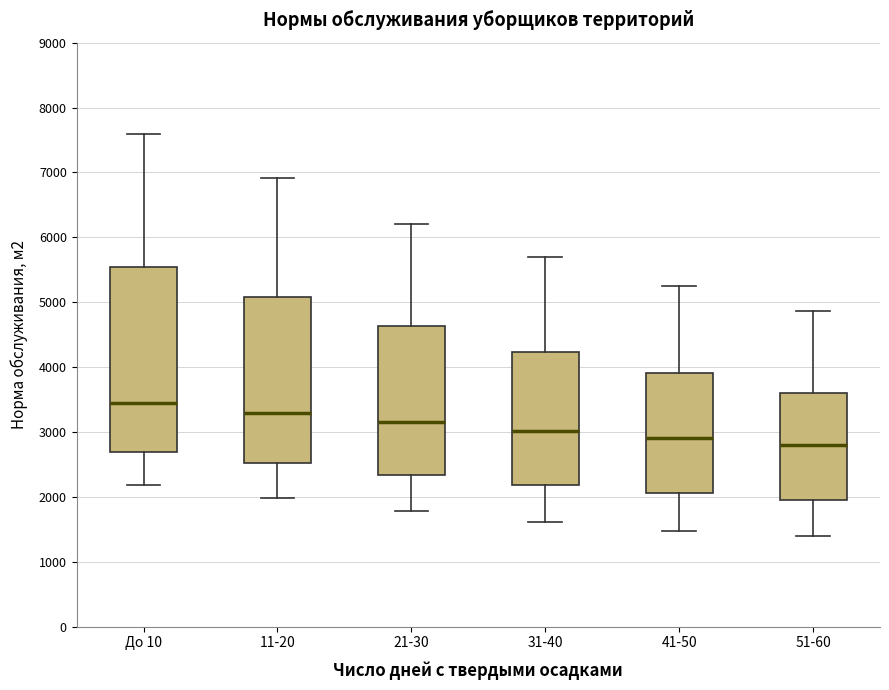

Reading left to right, read every box against the y-axis: the position of its median line, the range the box covers, and the ends of its whiskers. The values are not printed on the chart, so give them approximately, as read against the axis.

До 10: median 3400, box 2700 to 5500, whiskers 2200 to 7600
11-20: median 3300, box 2500 to 5100, whiskers 2000 to 6900
21-30: median 3200, box 2300 to 4600, whiskers 1800 to 6200
31-40: median 3000, box 2200 to 4200, whiskers 1600 to 5700
41-50: median 2900, box 2100 to 3900, whiskers 1500 to 5300
51-60: median 2800, box 2000 to 3600, whiskers 1400 to 4900